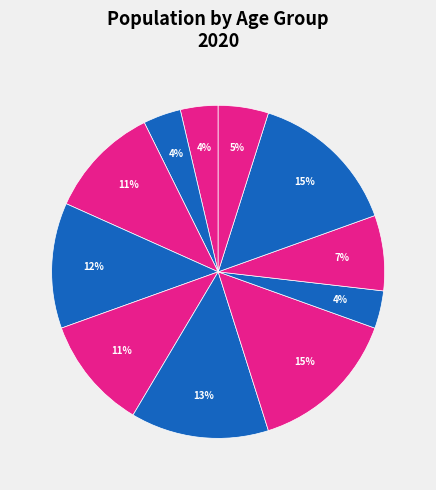

Which category has the biggest portion of the pie?

(55,60]